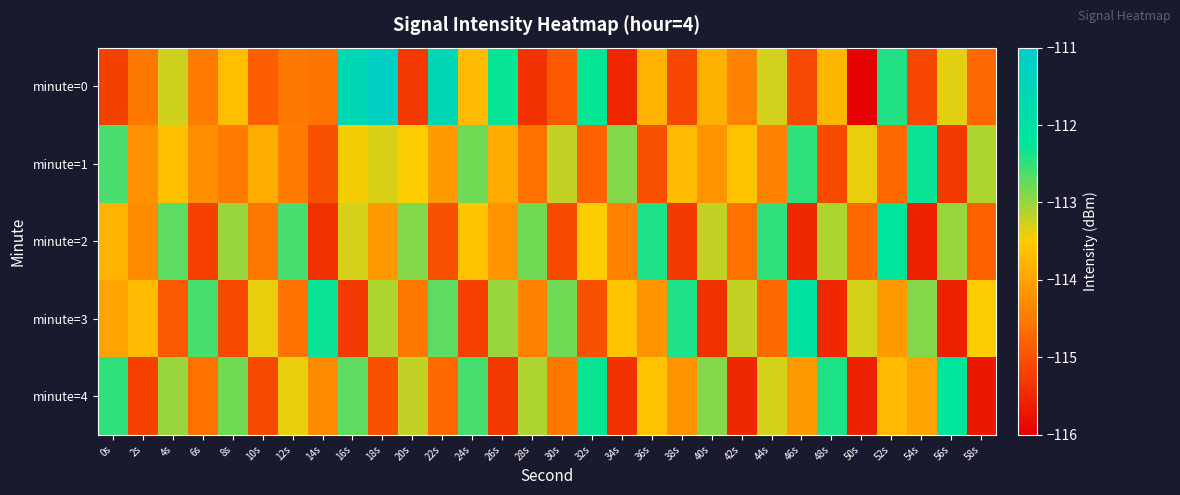

Reading left to right, what are all the values shown in this chart?

minute=0: 0s=-115.2	2s=-114.5	4s=-113.3	6s=-114.5	8s=-113.7	10s=-114.8	12s=-114.5	14s=-114.6	16s=-111.6	18s=-111.2	20s=-115.3	22s=-111.6	24s=-113.7	26s=-112.3	28s=-115.4	30s=-114.9	32s=-112.3	34s=-115.5	36s=-113.8	38s=-115.1	40s=-113.8	42s=-114.4	44s=-113.3	46s=-115.1	48s=-113.8	50s=-116.0	52s=-112.4	54s=-115.1	56s=-113.3	58s=-114.7
minute=1: 0s=-112.6	2s=-114.2	4s=-113.7	6s=-114.2	8s=-114.5	10s=-113.9	12s=-114.5	14s=-115.0	16s=-113.5	18s=-113.3	20s=-113.5	22s=-114.1	24s=-112.8	26s=-113.9	28s=-114.6	30s=-113.2	32s=-114.8	34s=-112.9	36s=-115.0	38s=-113.7	40s=-114.2	42s=-113.6	44s=-114.4	46s=-112.5	48s=-115.1	50s=-113.4	52s=-114.7	54s=-112.3	56s=-115.3	58s=-113.1
minute=2: 0s=-113.8	2s=-114.3	4s=-112.7	6s=-115.2	8s=-113.0	10s=-114.5	12s=-112.6	14s=-115.4	16s=-113.3	18s=-114.1	20s=-112.9	22s=-115.0	24s=-113.6	26s=-114.2	28s=-112.8	30s=-115.1	32s=-113.5	34s=-114.4	36s=-112.4	38s=-115.3	40s=-113.2	42s=-114.6	44s=-112.5	46s=-115.5	48s=-113.1	50s=-114.7	52s=-112.2	54s=-115.6	56s=-113.0	58s=-114.8
minute=3: 0s=-114.0	2s=-113.7	4s=-114.9	6s=-112.6	8s=-115.1	10s=-113.4	12s=-114.6	14s=-112.3	16s=-115.3	18s=-113.1	20s=-114.5	22s=-112.7	24s=-115.2	26s=-113.0	28s=-114.4	30s=-112.8	32s=-115.0	34s=-113.6	36s=-114.2	38s=-112.4	40s=-115.4	42s=-113.2	44s=-114.7	46s=-112.1	48s=-115.5	50s=-113.3	52s=-114.1	54s=-112.9	56s=-115.6	58s=-113.5
minute=4: 0s=-112.5	2s=-115.2	4s=-113.0	6s=-114.6	8s=-112.8	10s=-115.1	12s=-113.4	14s=-114.3	16s=-112.7	18s=-115.0	20s=-113.2	22s=-114.7	24s=-112.6	26s=-115.3	28s=-113.1	30s=-114.5	32s=-112.3	34s=-115.4	36s=-113.6	38s=-114.2	40s=-112.9	42s=-115.5	44s=-113.3	46s=-114.1	48s=-112.4	50s=-115.6	52s=-113.7	54s=-114.0	56s=-112.2	58s=-115.7